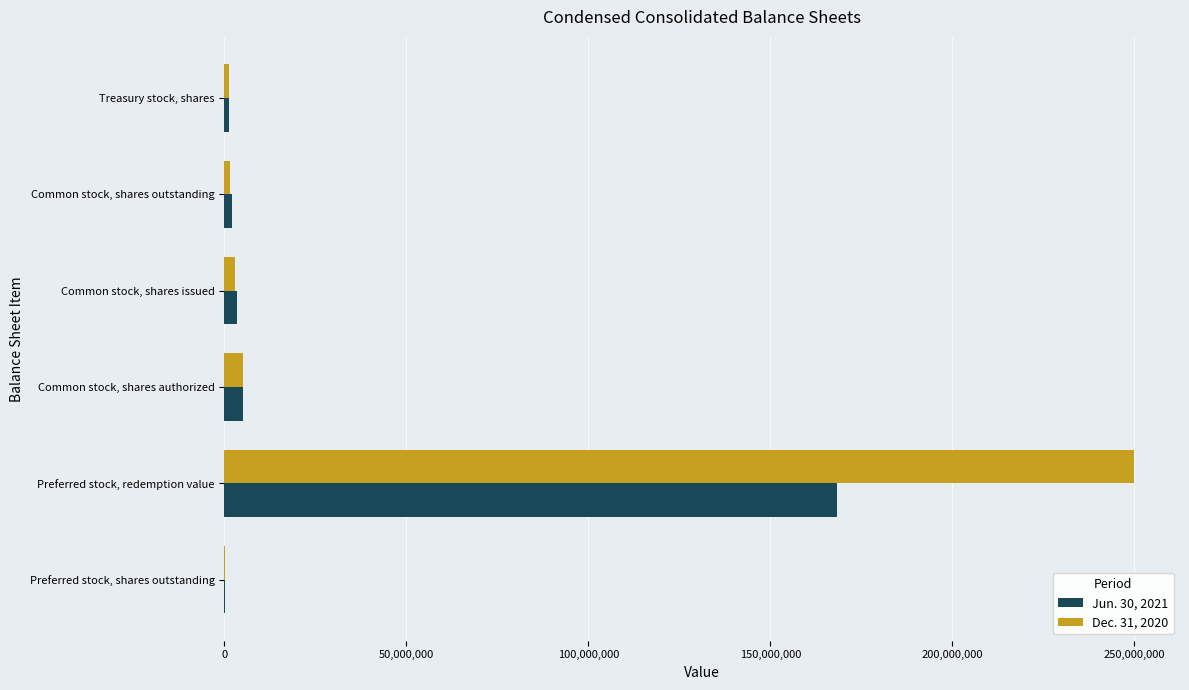

The value of Dec. 31, 2020 at Preferred stock, redemption value is 250000000. True or false?

True